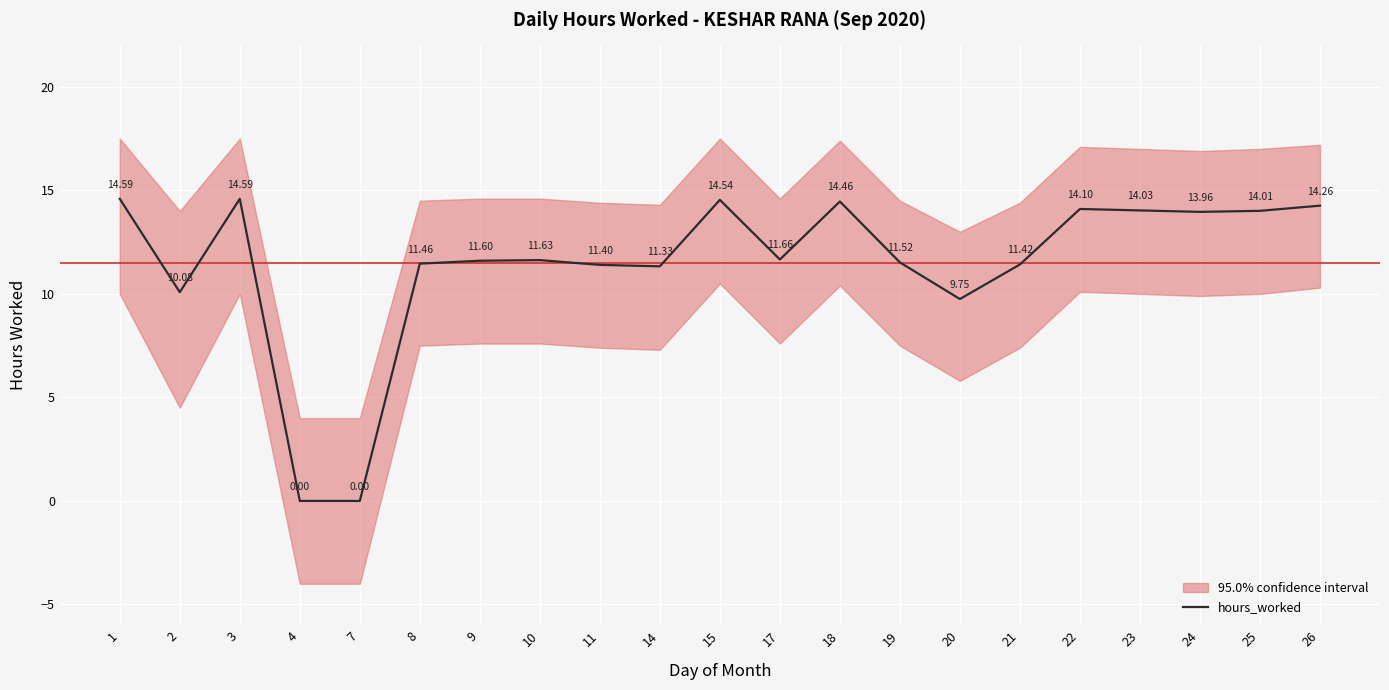

Reading left to right, transcribe all the data shown in this chart.

14.6	10.1	14.6	0.0	0.0	11.5	11.6	11.6	11.4	11.3	14.5	11.7	14.5	11.5	9.8	11.4	14.1	14.0	14.0	14.0	14.3